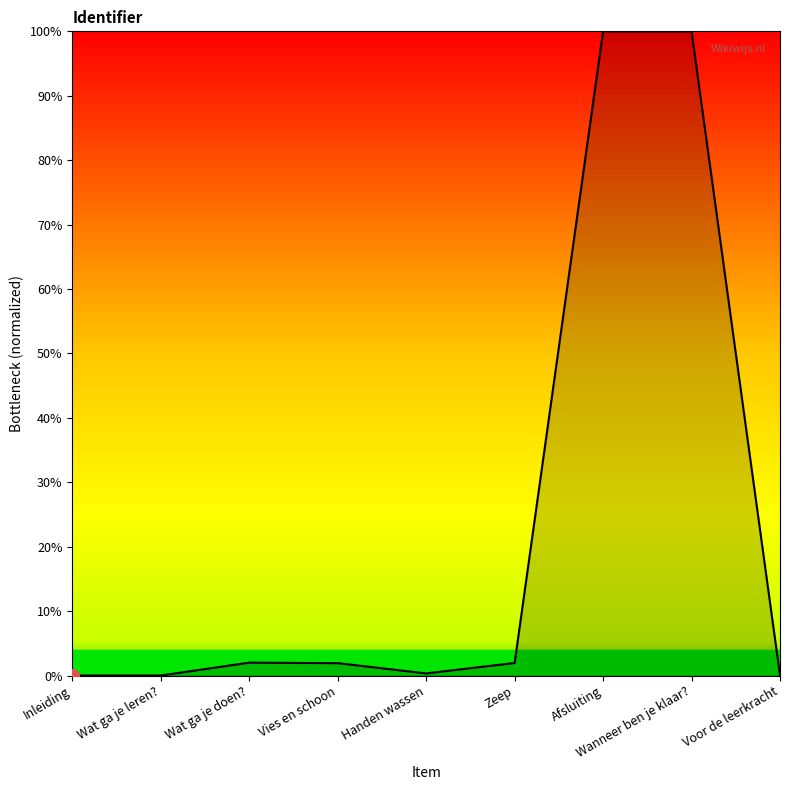

What position from the right is Afsluiting?

3